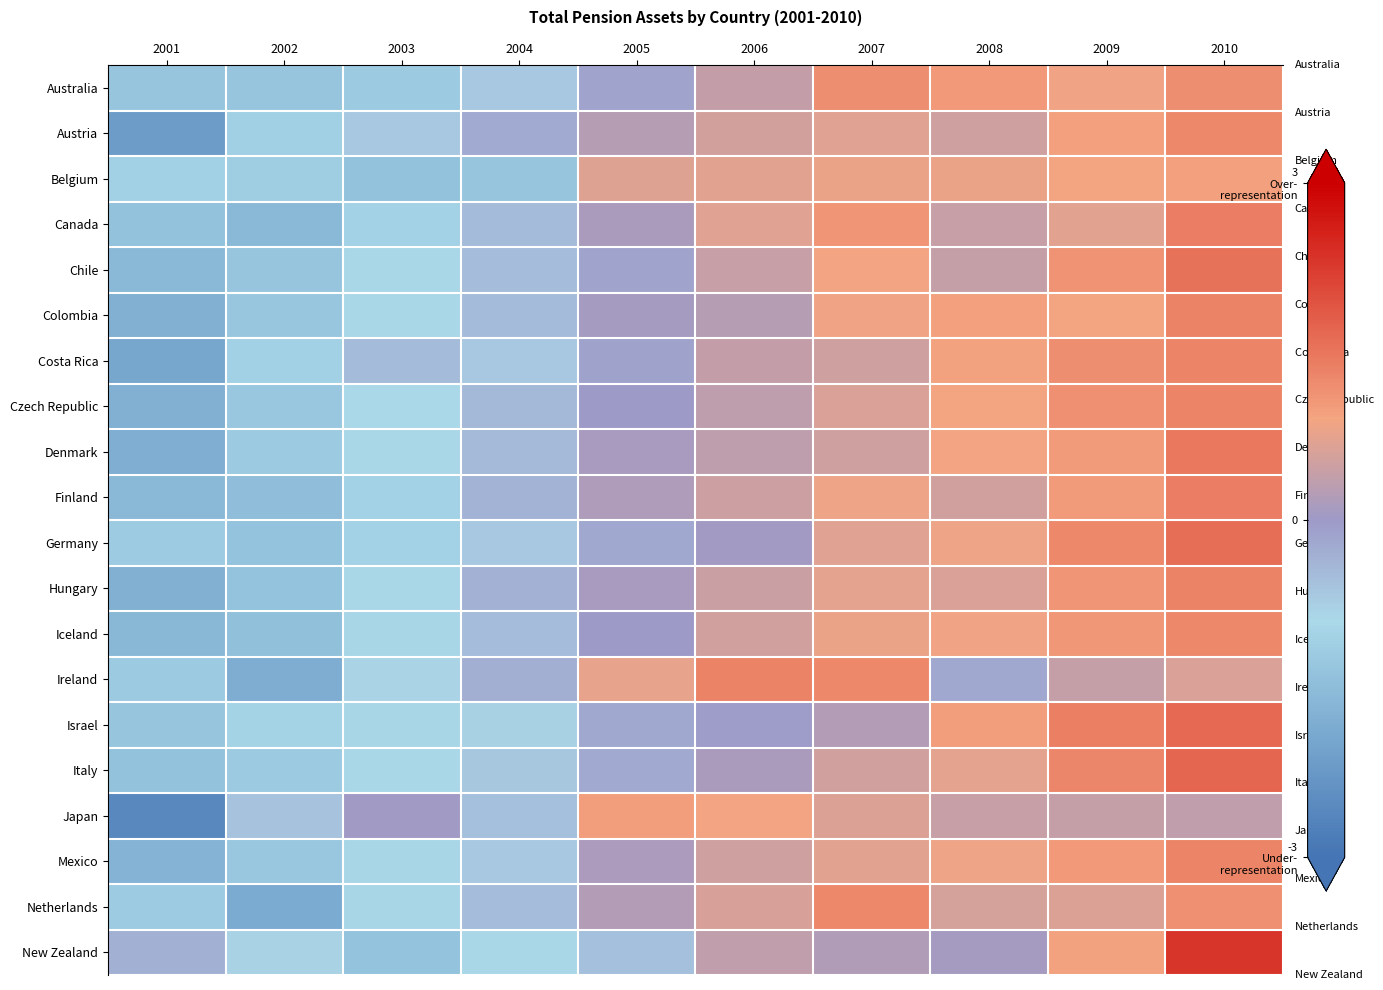

List the series in order of their peak value, highest first.

New Zealand, Italy, Israel, Germany, Chile, Denmark, Finland, Canada, Hungary, Colombia, Ireland, Costa Rica, Czech Republic, Mexico, Austria, Iceland, Netherlands, Australia, Japan, Belgium